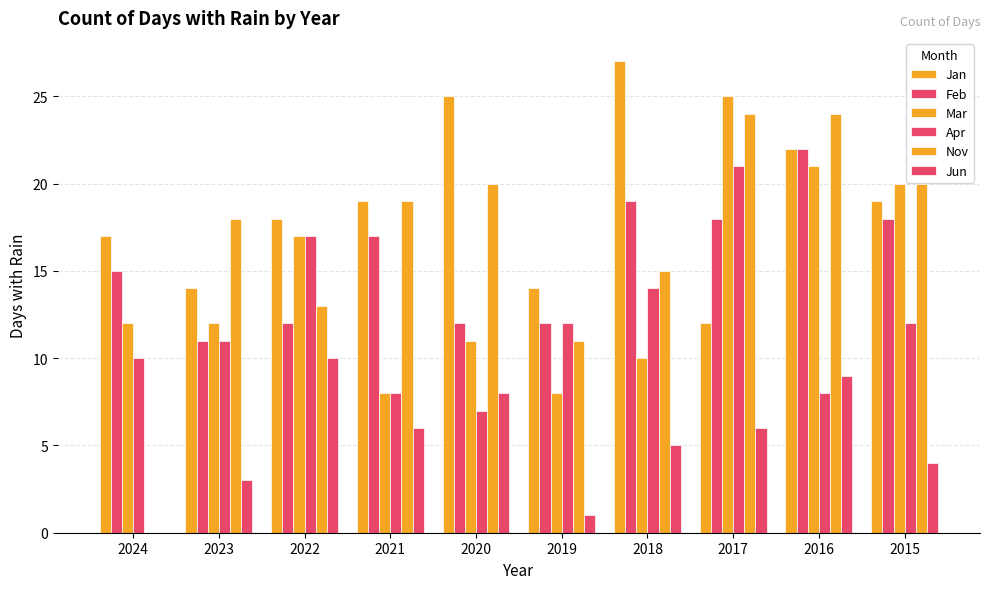

Are the bars grouped side by side (vs. stacked)?

Yes